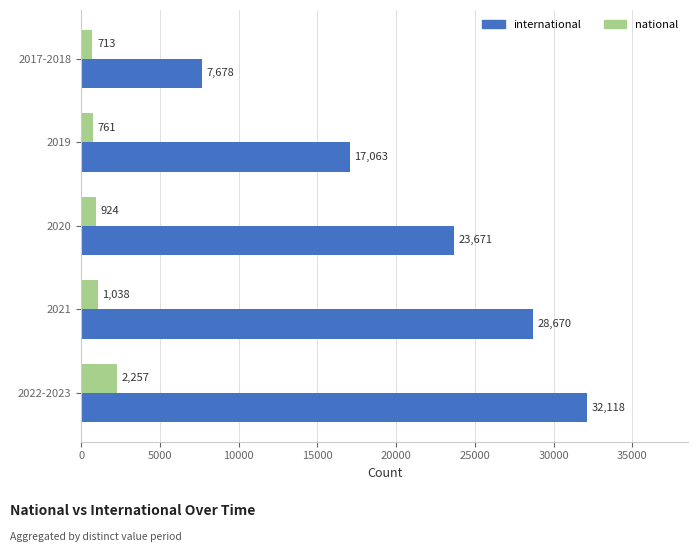

At which label is national closest to 1485?

2021